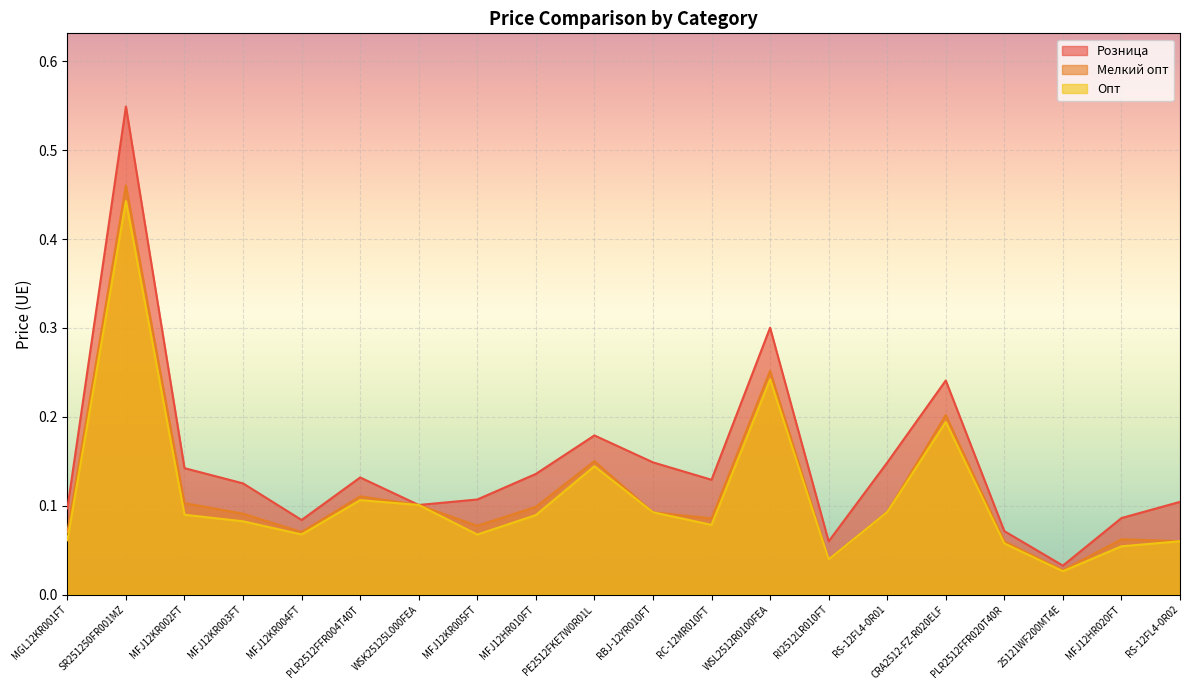

Which category has the lowest value in the Розница series?

25121WF200MT4E